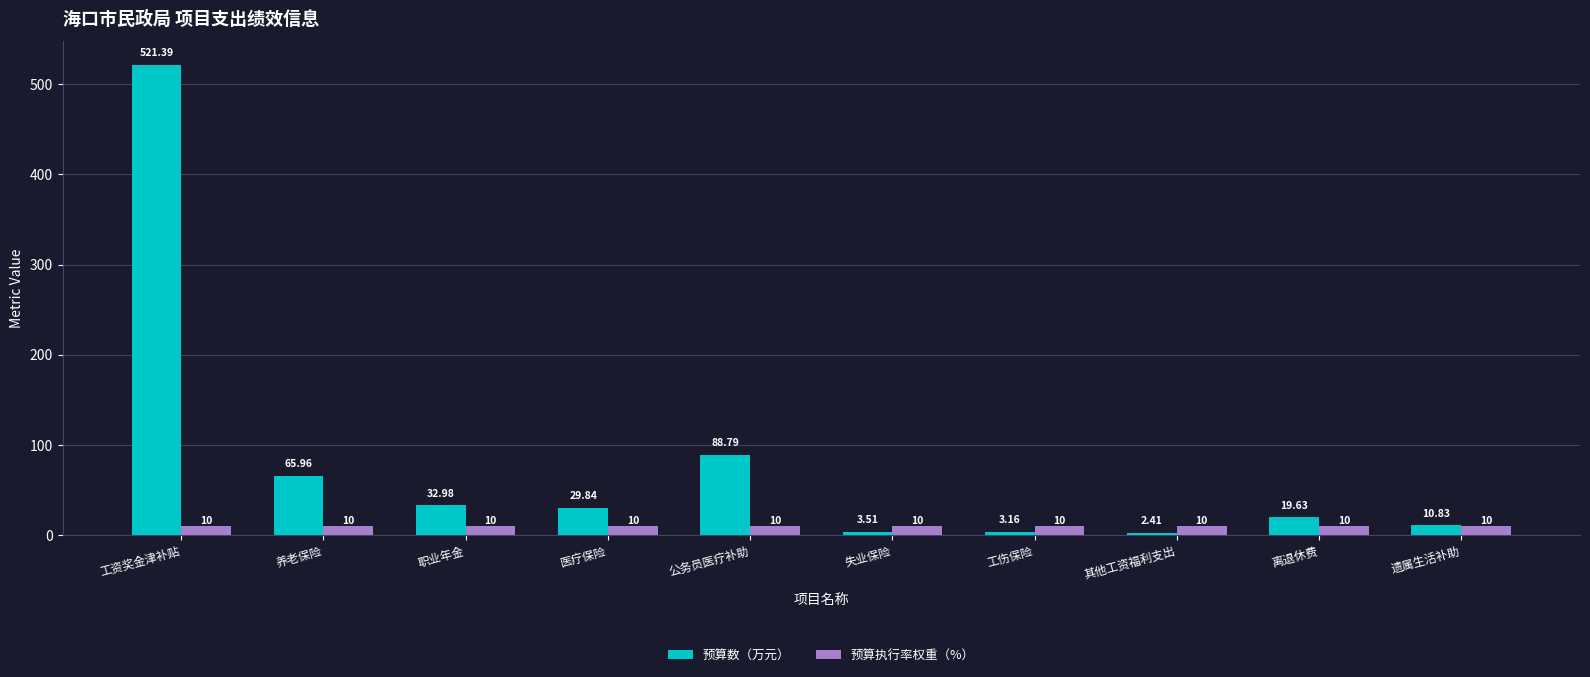

What is the difference between the highest and lowest values at 离退休费?

9.6